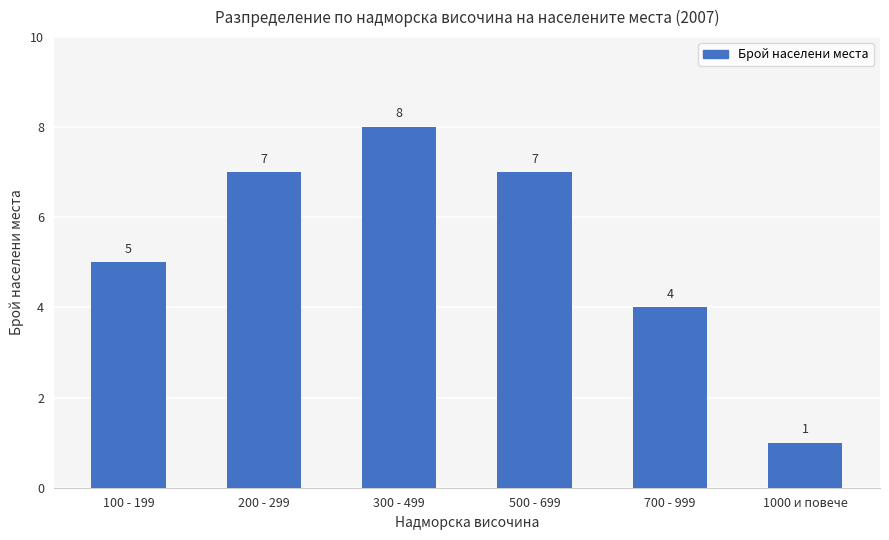

Reading left to right, transcribe all the data shown in this chart.

5	7	8	7	4	1